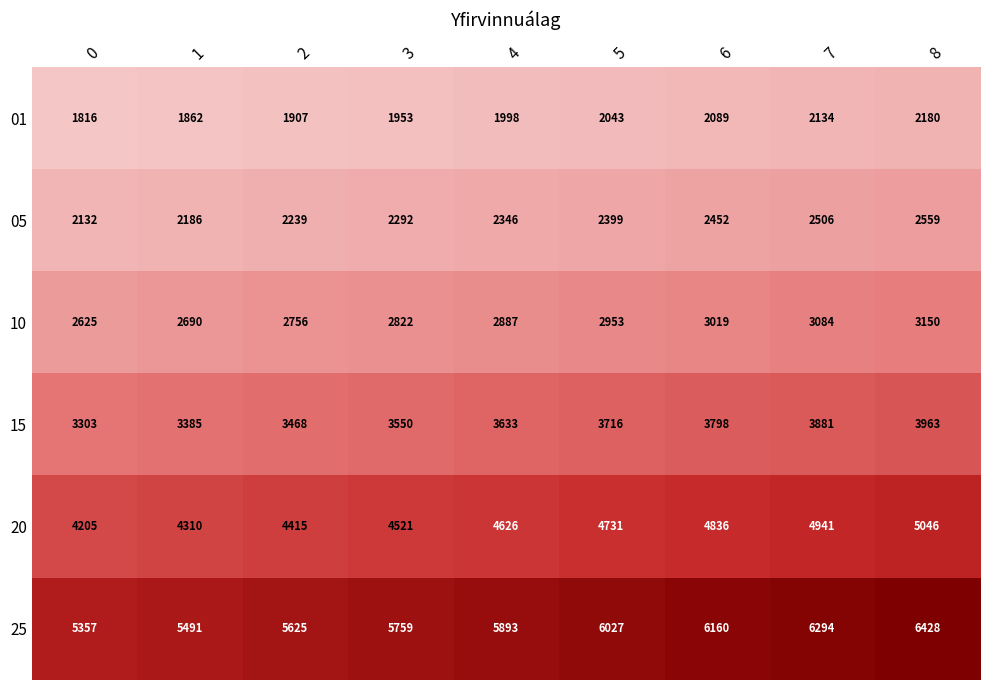

What is the spread (max minus min) of values at 0?

3541